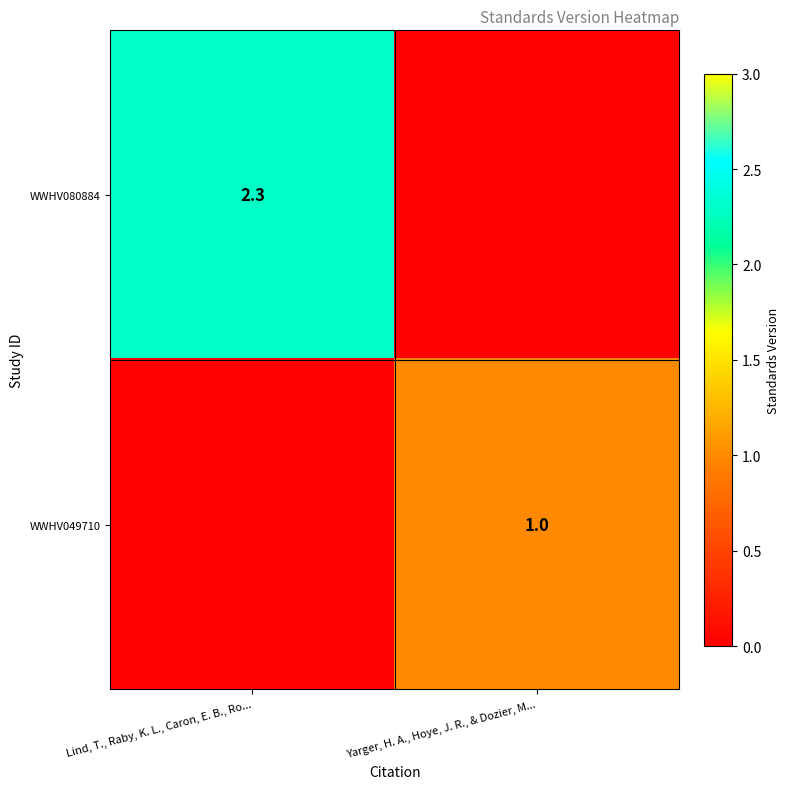

Is the value of WWHV080884 at Lind, T., Raby, K. L., Caron, E. B., Ro... greater than the value of WWHV049710 at Yarger, H. A., Hoye, J. R., & Dozier, M...?

Yes